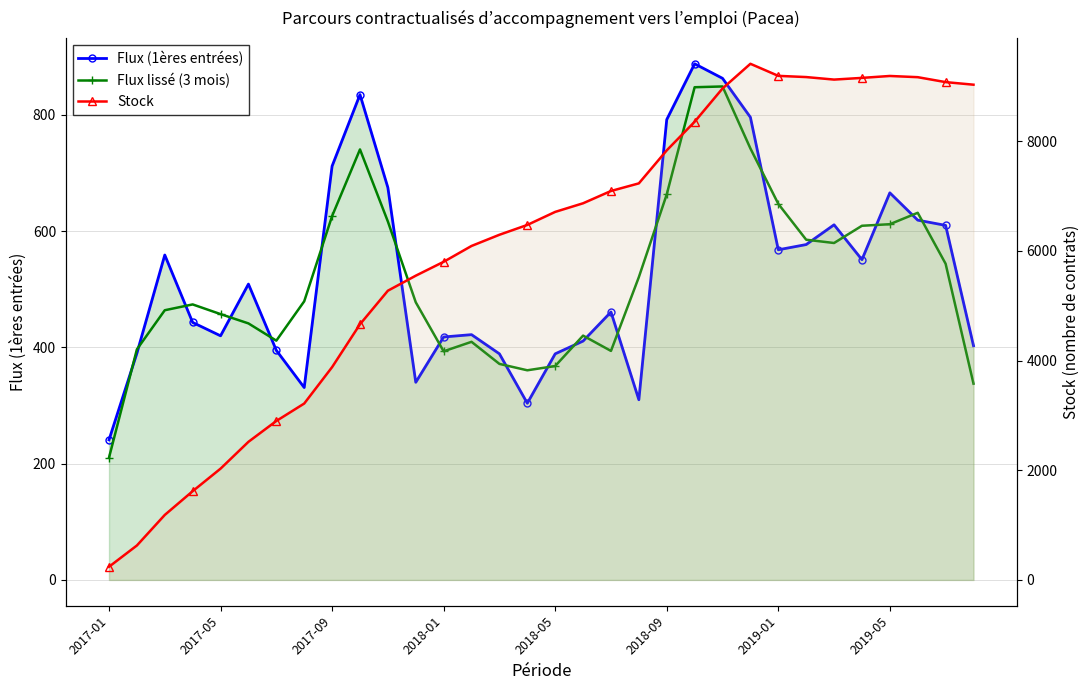

How many data points in Flux (1ères entrées) are less than 509?

16